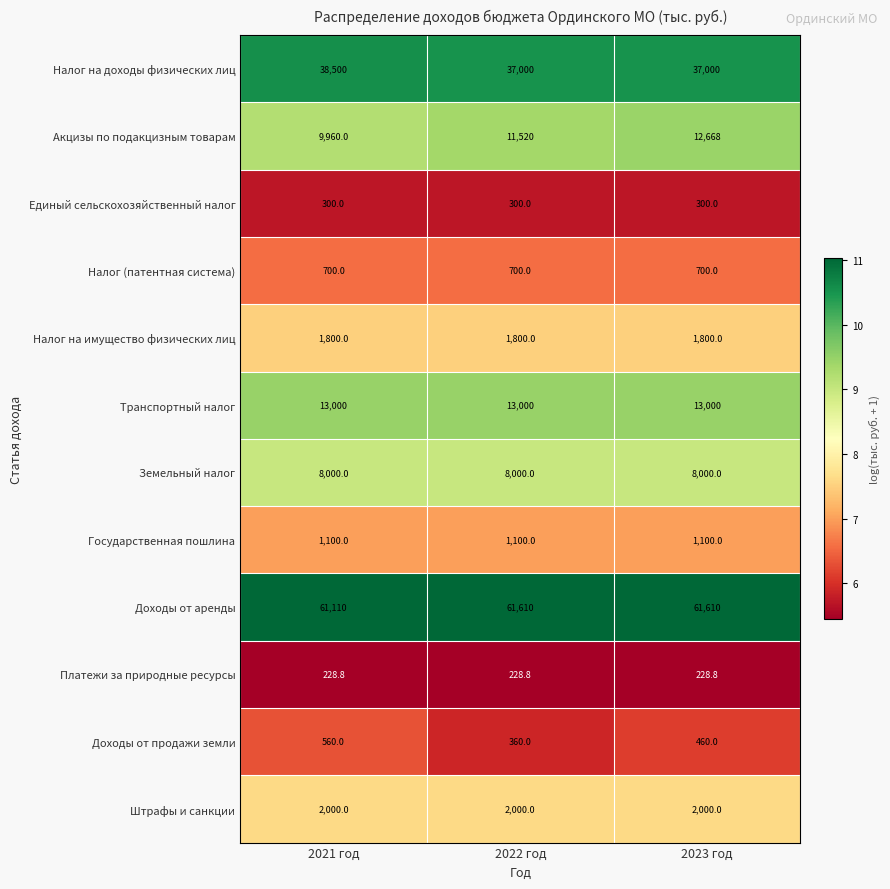

What is the average value of the Земельный налог series?

8000.0